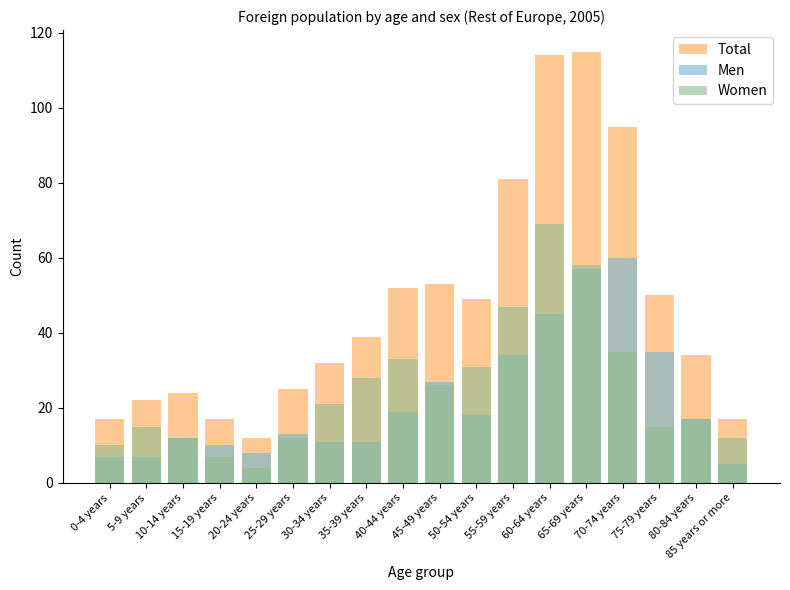

At 40-44 years, list the series in order from largest to smallest.

Total, Women, Men